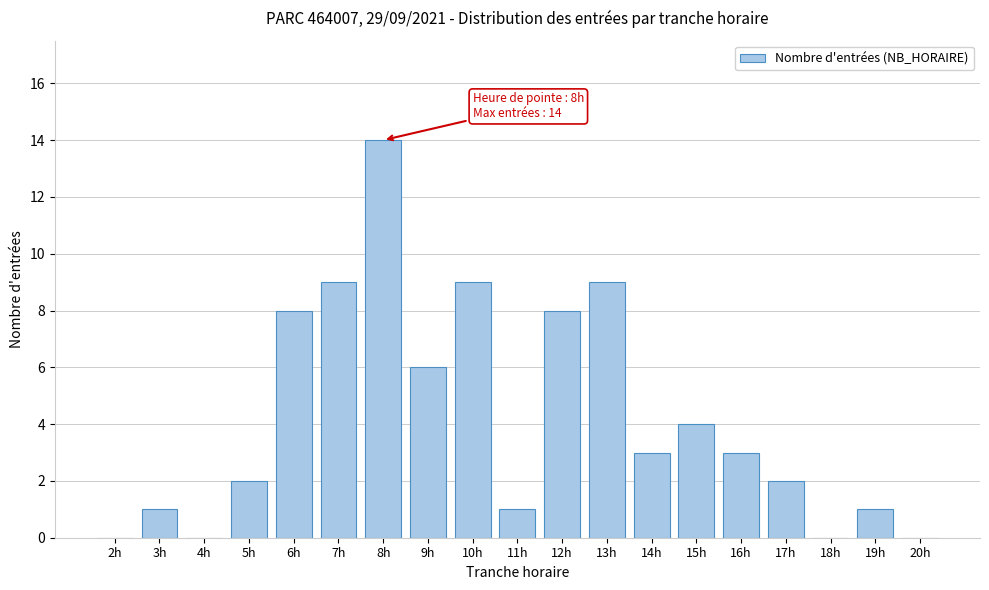

Reading left to right, transcribe all the data shown in this chart.

2h=0	3h=1	4h=0	5h=2	6h=8	7h=9	8h=14	9h=6	10h=9	11h=1	12h=8	13h=9	14h=3	15h=4	16h=3	17h=2	18h=0	19h=1	20h=0